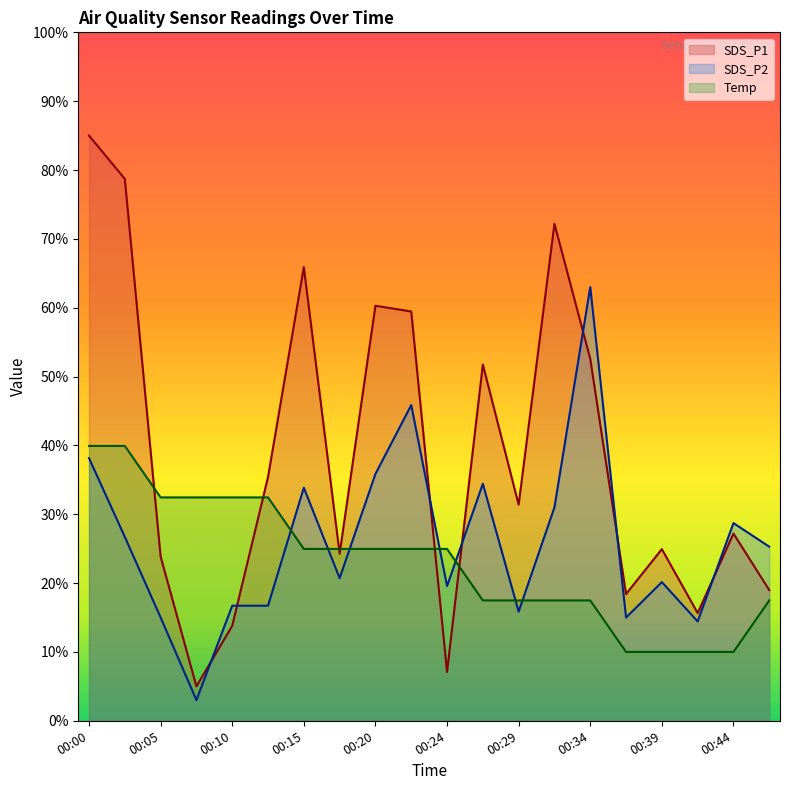

Read the Temp value at 00:15.

25.0